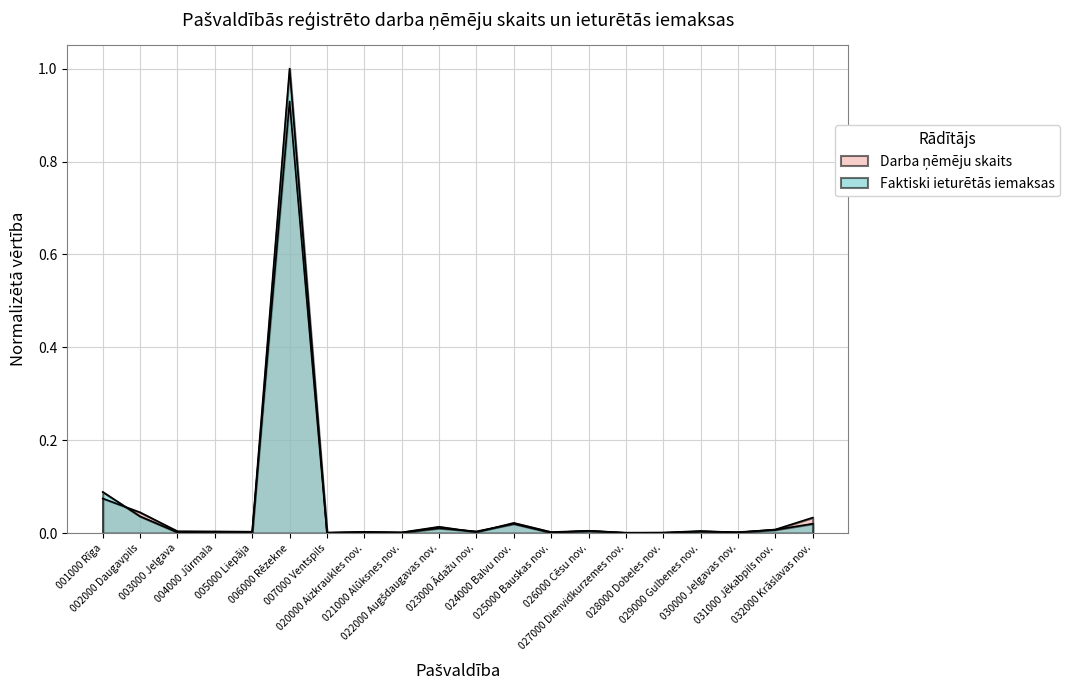

What are all the series names shown in the legend?

Darba ņēmēju skaits, Faktiski ieturētās iemaksas